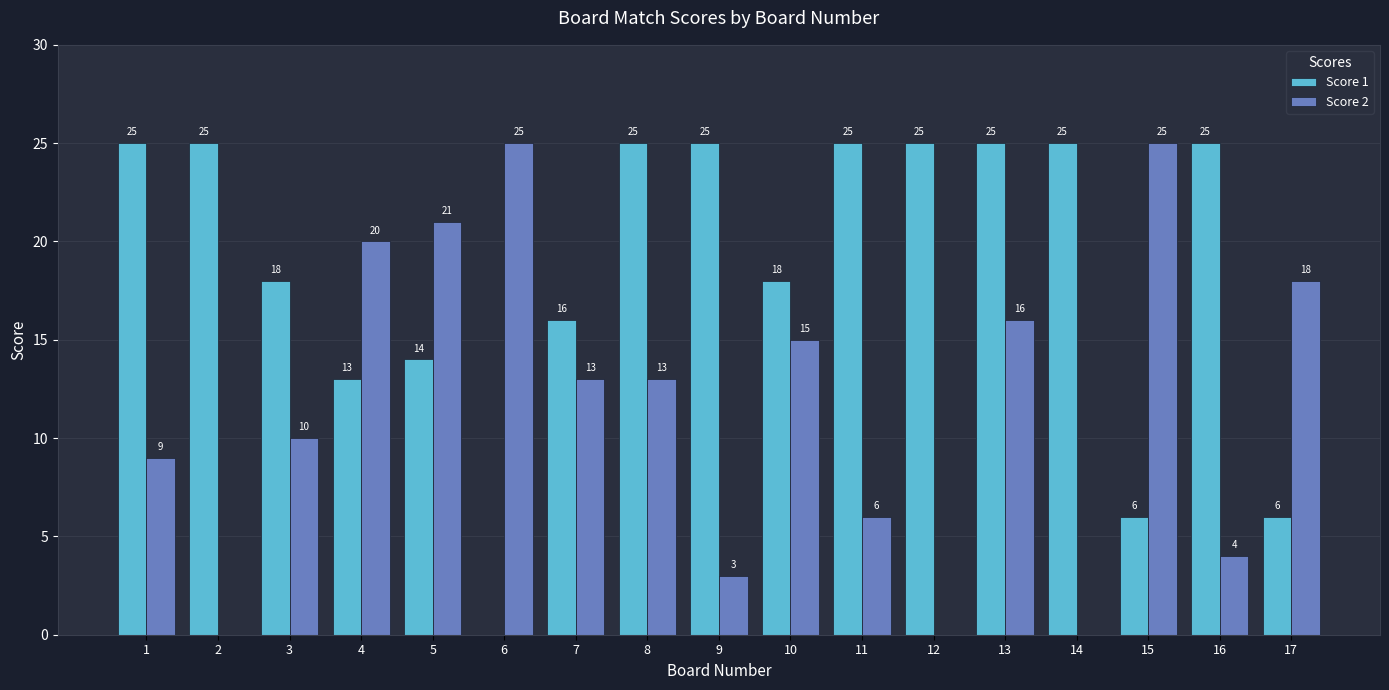

Is it true that Score 1 equals 25 at 8?

True